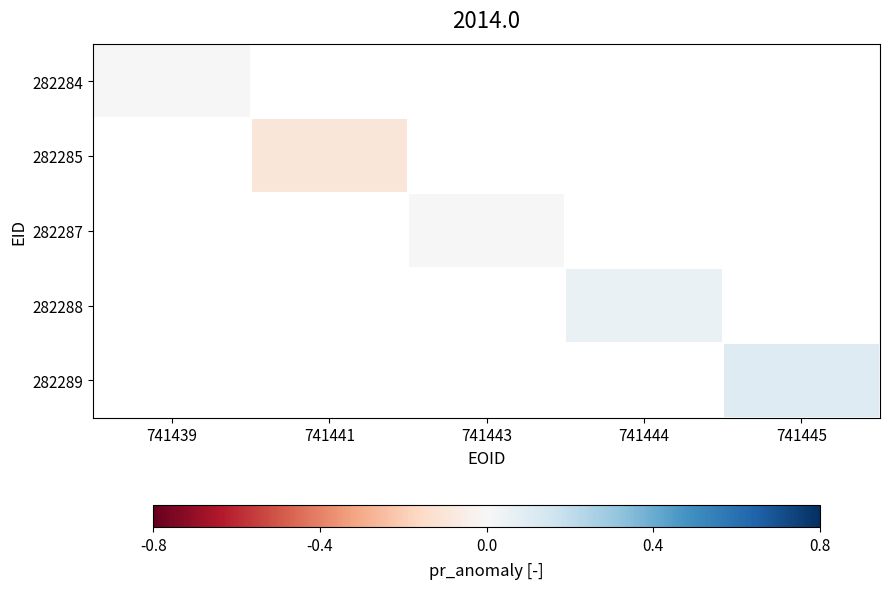

What is the maximum value shown in the chart?

0.1